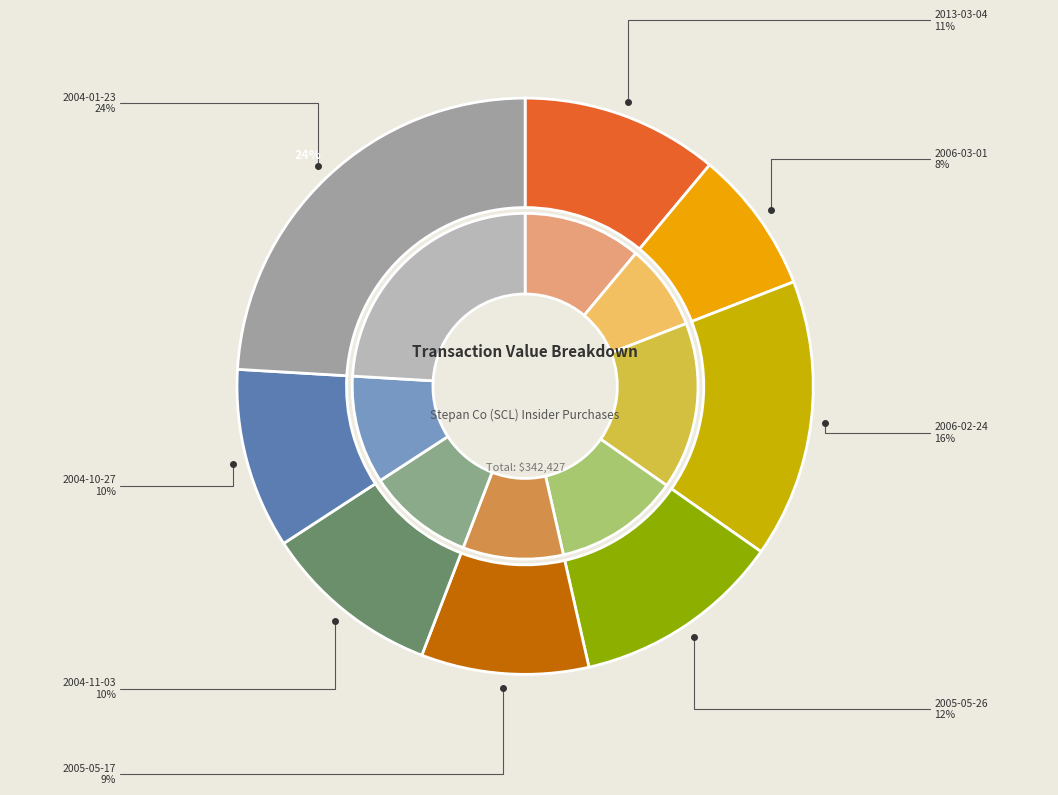

Is there any slice that represents more than half of the pie?

No